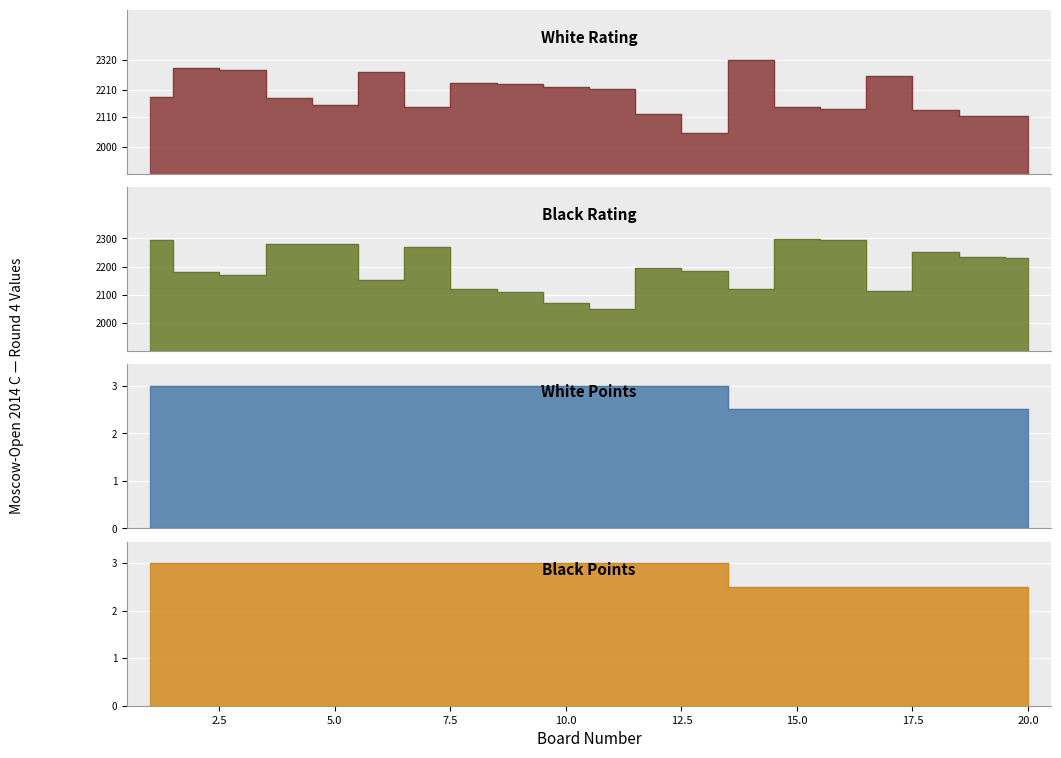

Count the Black Points values in the range 2 to 3.

20